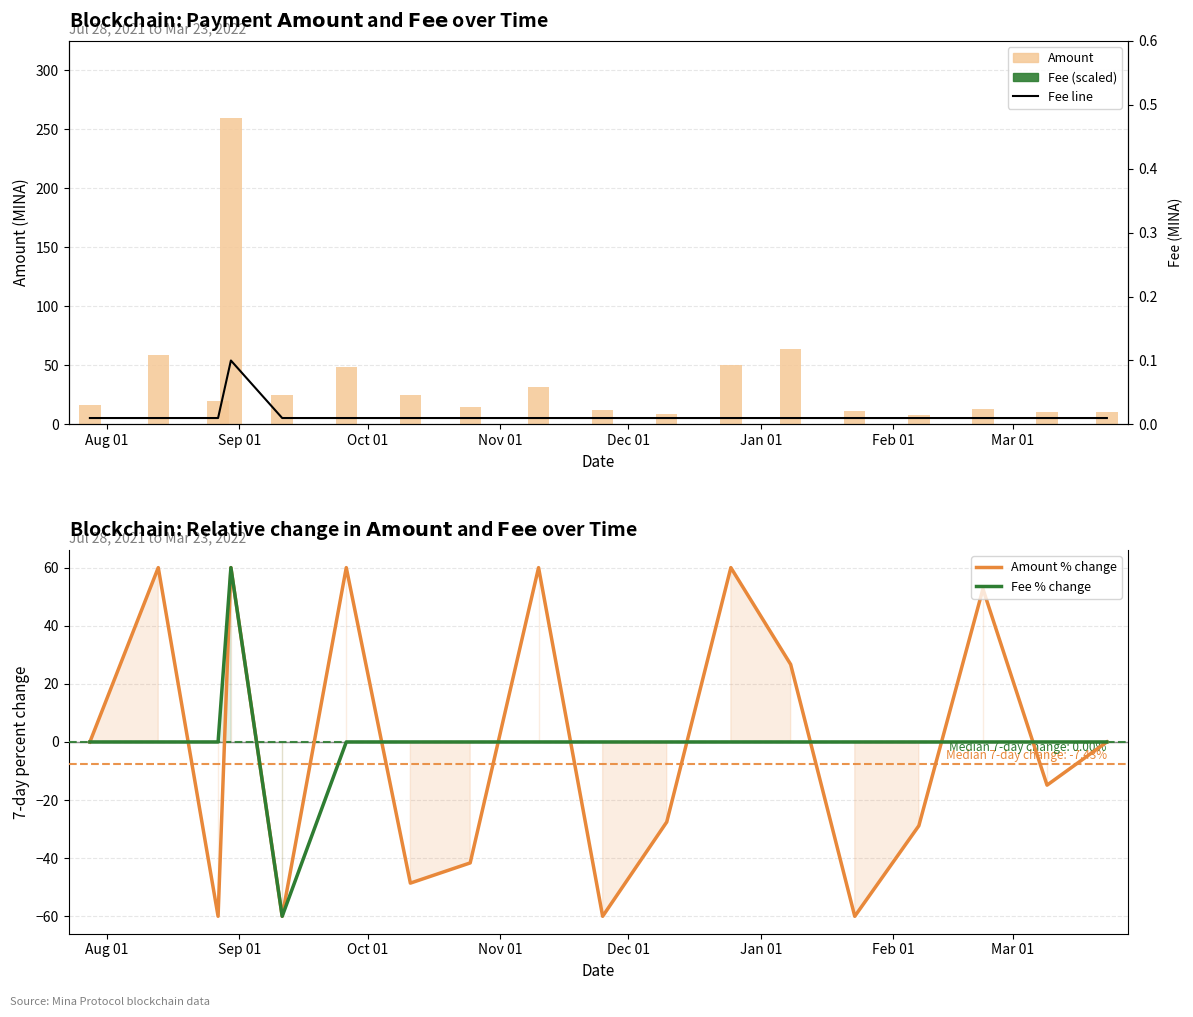

What is the difference between the maximum and second lowest values in the Fee series?

0.1